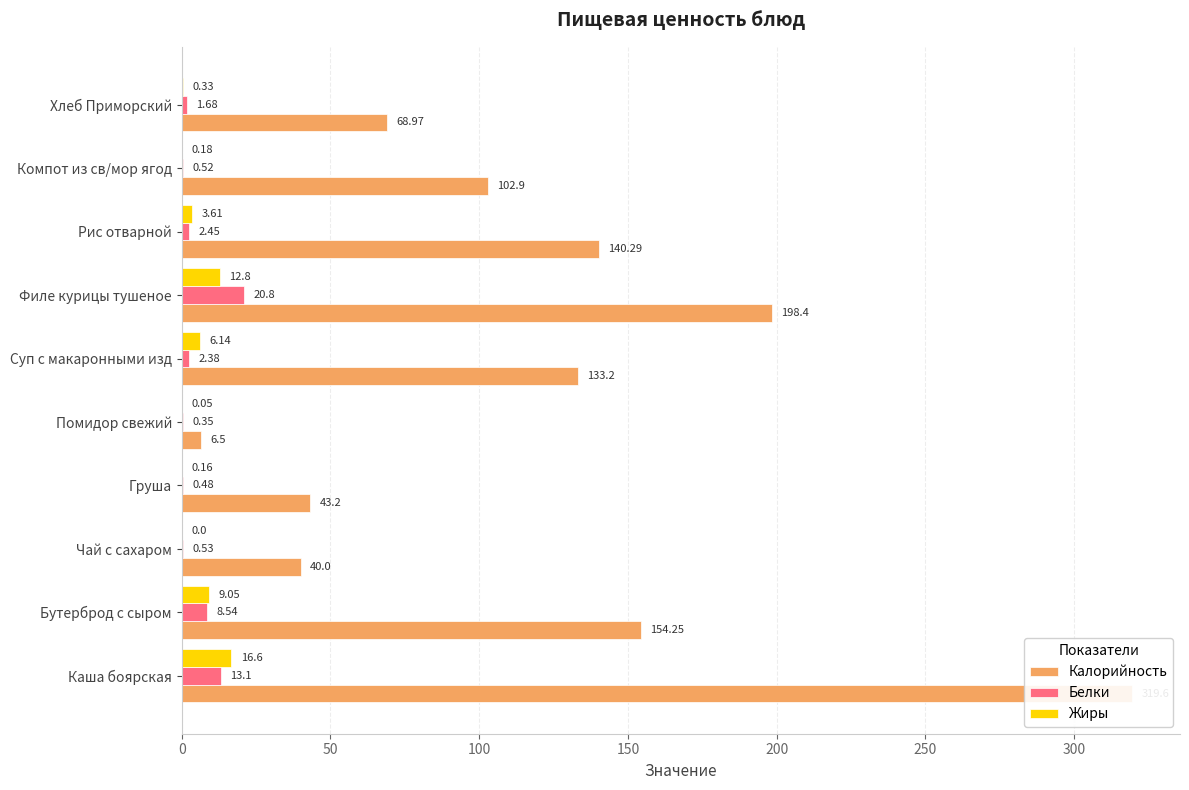

What is the difference between the maximum and second lowest values in the Калорийность series?

279.6